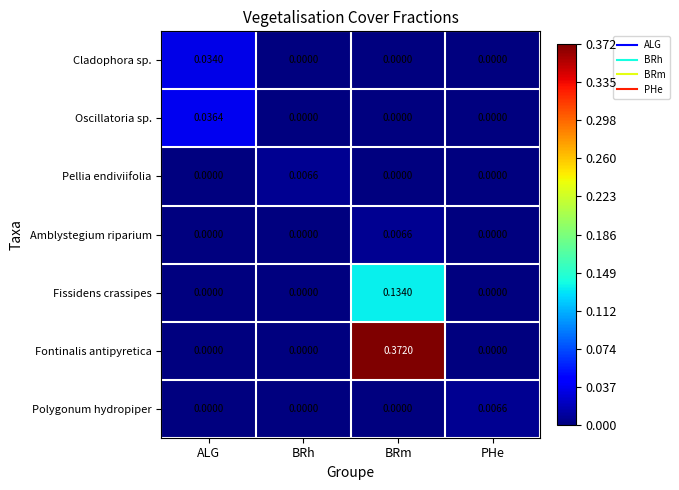

At which category is the sum across all series the highest?

BRm